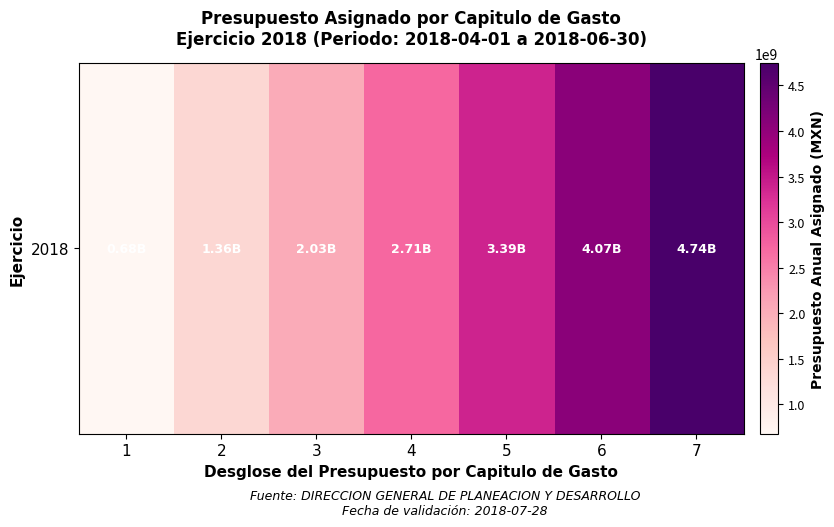

Rank the categories by value from lowest to highest.

1, 2, 3, 4, 5, 6, 7